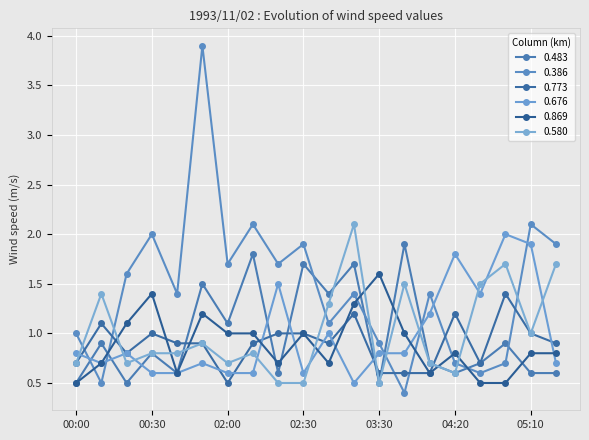

Reading right to left, list all the values displayed in this chart.

0.483: 0.6	0.6	0.9	0.7	0.6	0.7	1.9	0.5	1.7	1.4	1.7	0.6	1.8	1.1	1.5	0.6	0.8	0.5	0.9	0.5
0.386: 1.9	2.1	0.7	0.6	0.7	1.4	0.4	0.9	1.4	1.1	1.9	1.7	2.1	1.7	3.9	1.4	2.0	1.6	0.5	1.0
0.773: 0.9	1.0	1.4	0.7	1.2	0.6	0.6	0.6	1.2	0.9	1.0	1.0	0.9	0.5	0.9	0.9	1.0	0.8	1.1	0.7
0.676: 0.7	1.9	2.0	1.4	1.8	1.2	0.8	0.8	0.5	1.0	0.6	1.5	0.6	0.6	0.7	0.6	0.6	0.8	0.7	0.8
0.869: 0.8	0.8	0.5	0.5	0.8	0.6	1.0	1.6	1.3	0.7	1.0	0.7	1.0	1.0	1.2	0.6	1.4	1.1	0.7	0.5
0.580: 1.7	1.0	1.7	1.5	0.6	0.7	1.5	0.5	2.1	1.3	0.5	0.5	0.8	0.7	0.9	0.8	0.8	0.7	1.4	0.7